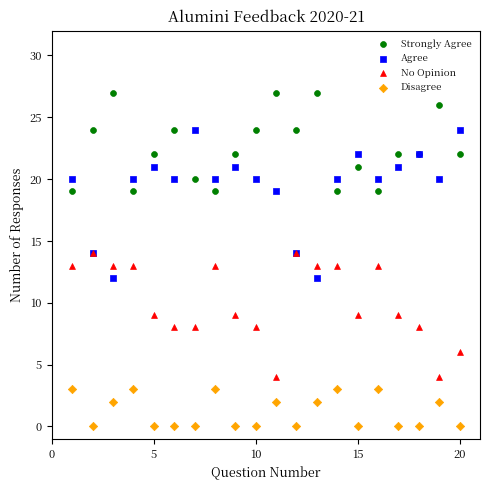

Which series contains the lowest Y value?

Disagree